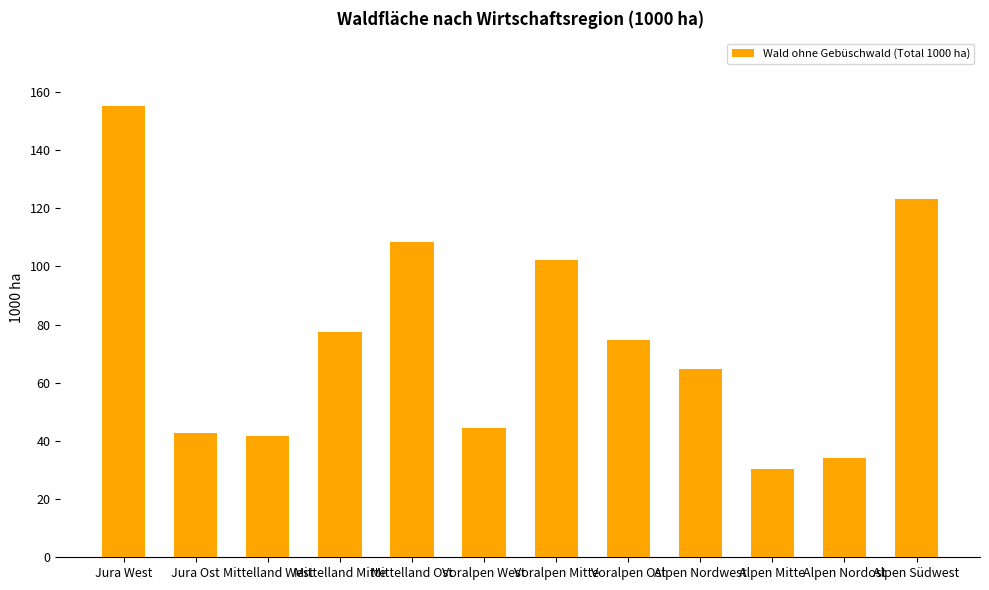

Reading left to right, transcribe all the data shown in this chart.

155.1	42.6	41.7	77.5	108.5	44.3	102.3	74.6	64.6	30.5	34.1	123.2